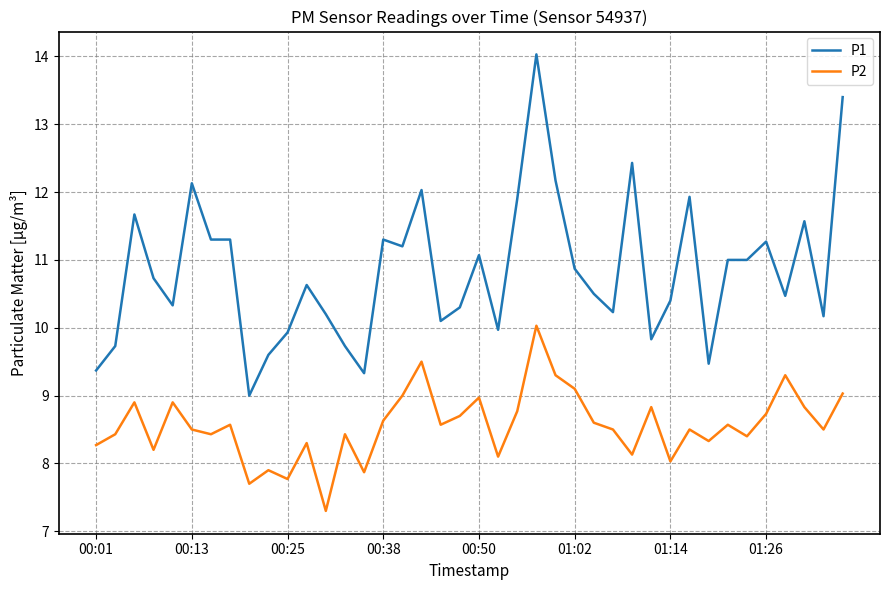

How many lines are shown in the chart?

2